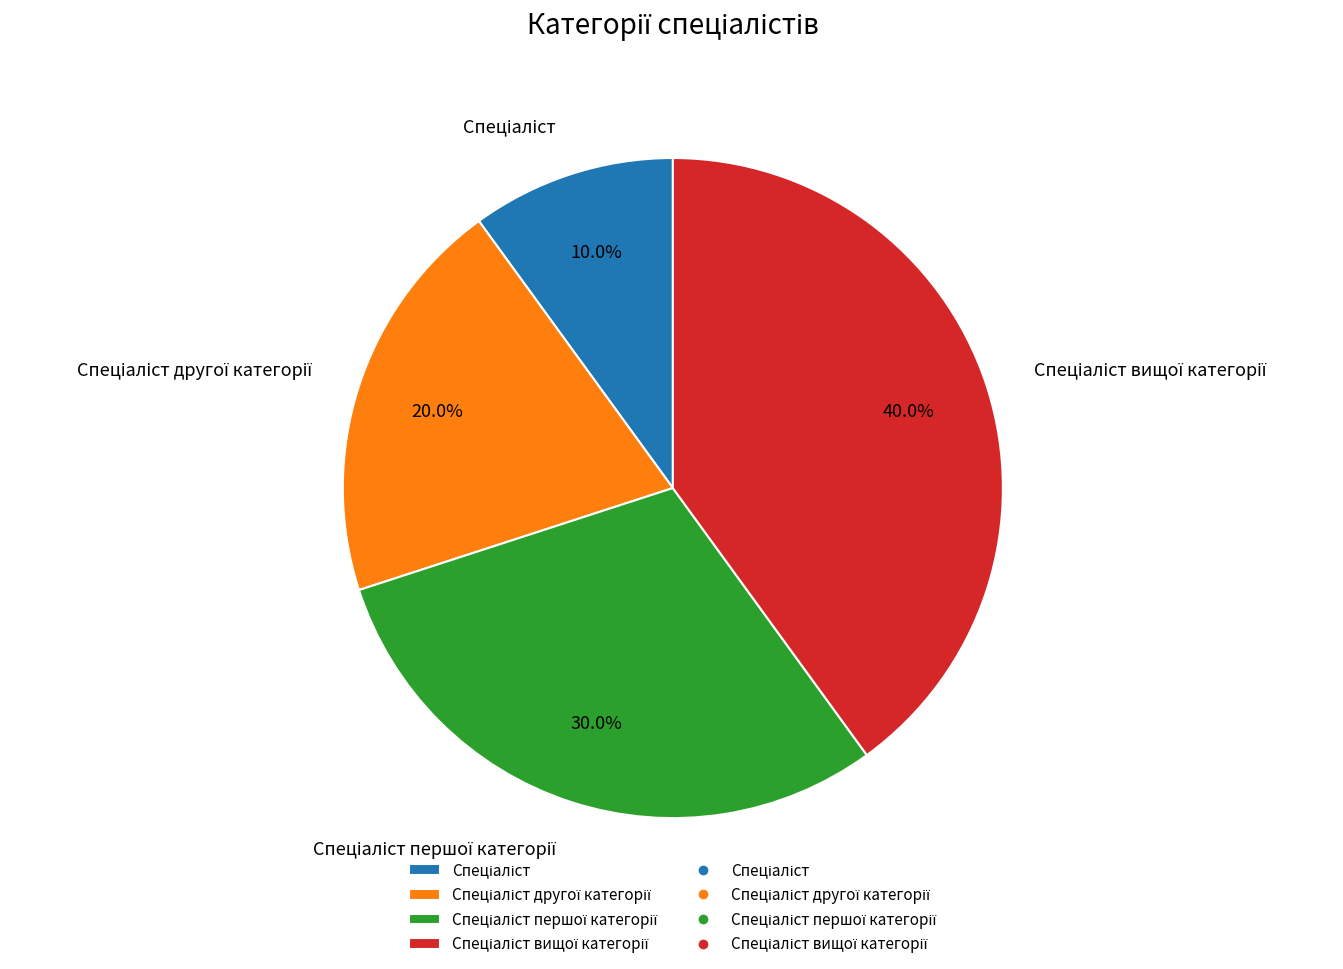

To the nearest percent, what is the difference between the largest and smallest slice percentages?

30%